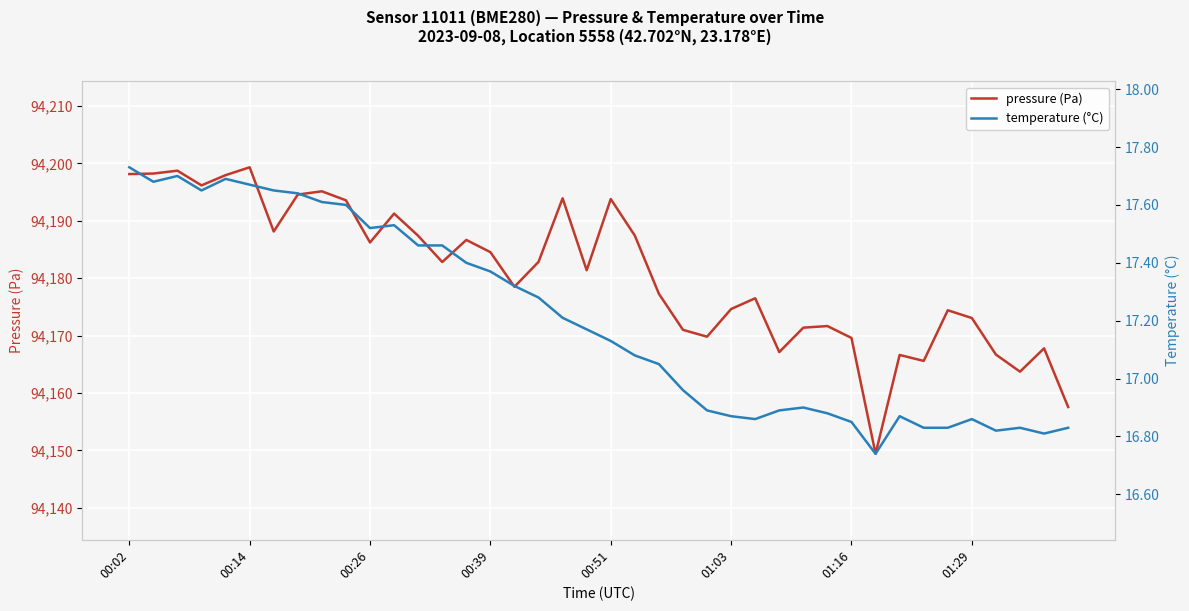

The pressure (Pa) series shows 24408.7 at 00:02. True or false?

False